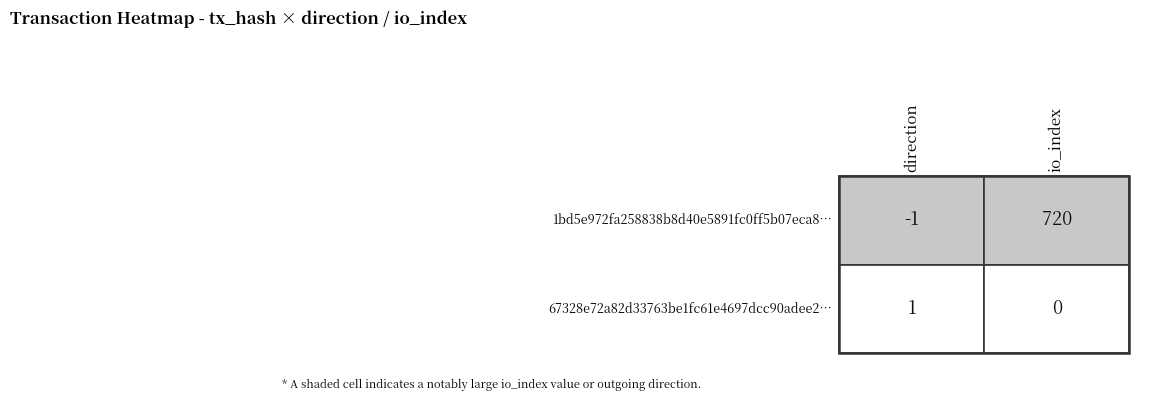

Reading right to left, list all the values displayed in this chart.

1bd5e972fa258838b8d40e5891fc0ff5b07eca8: io_index=720	direction=-1
67328e72a82d33763be1fc61e4697dcc90adee2: io_index=0	direction=1